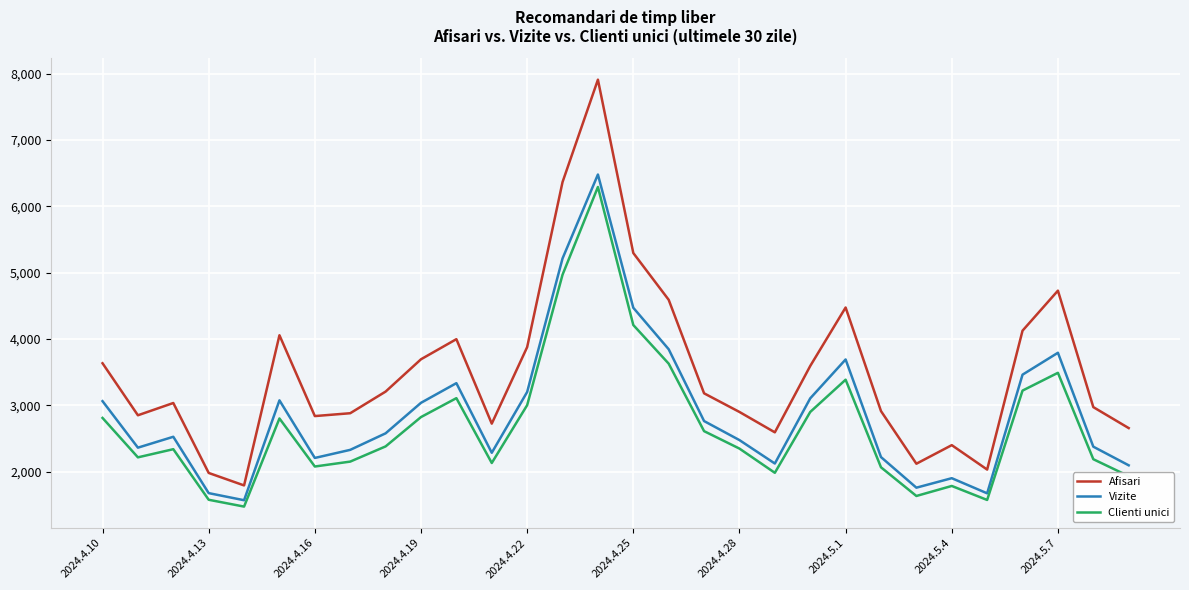

What is the difference between the maximum and minimum values in the Vizite series?

4908